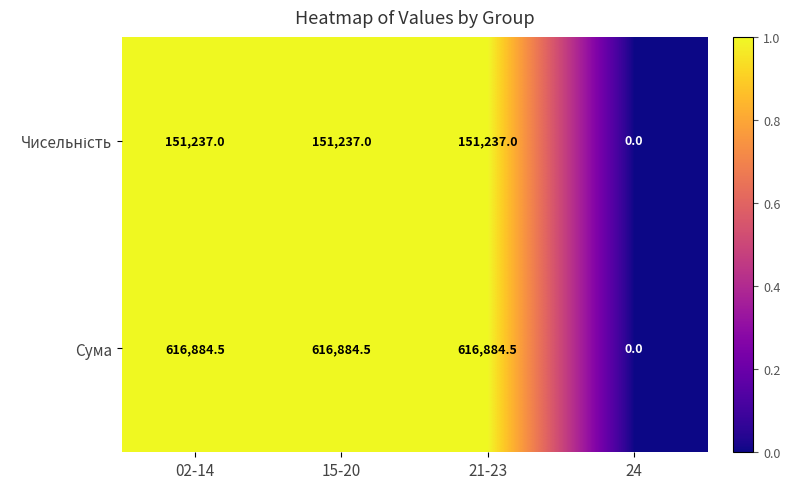

What is the average value of the Сума series?

462663.4